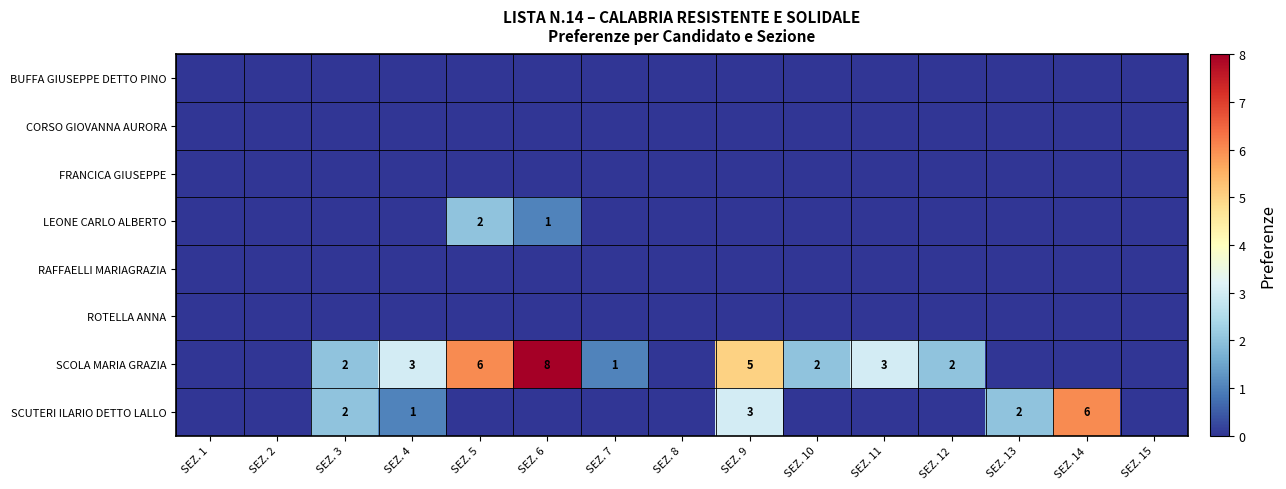

What is the total value across all series at SEZ. 13?

2